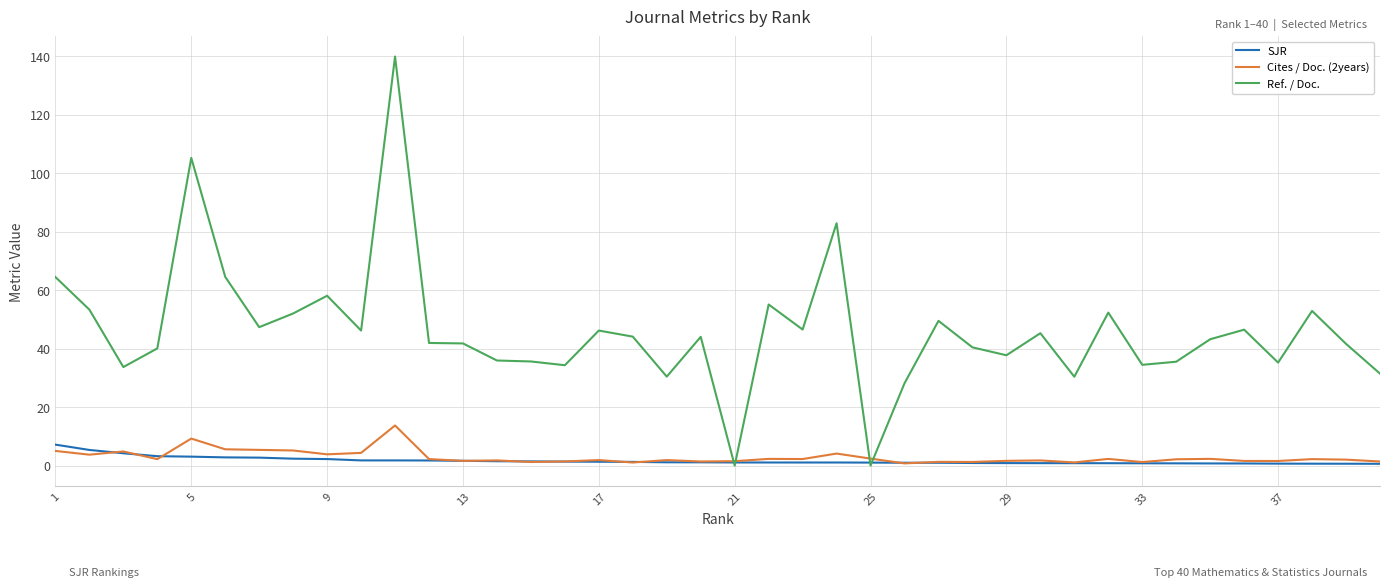

Which series has the largest total across all categories?

Ref. / Doc.